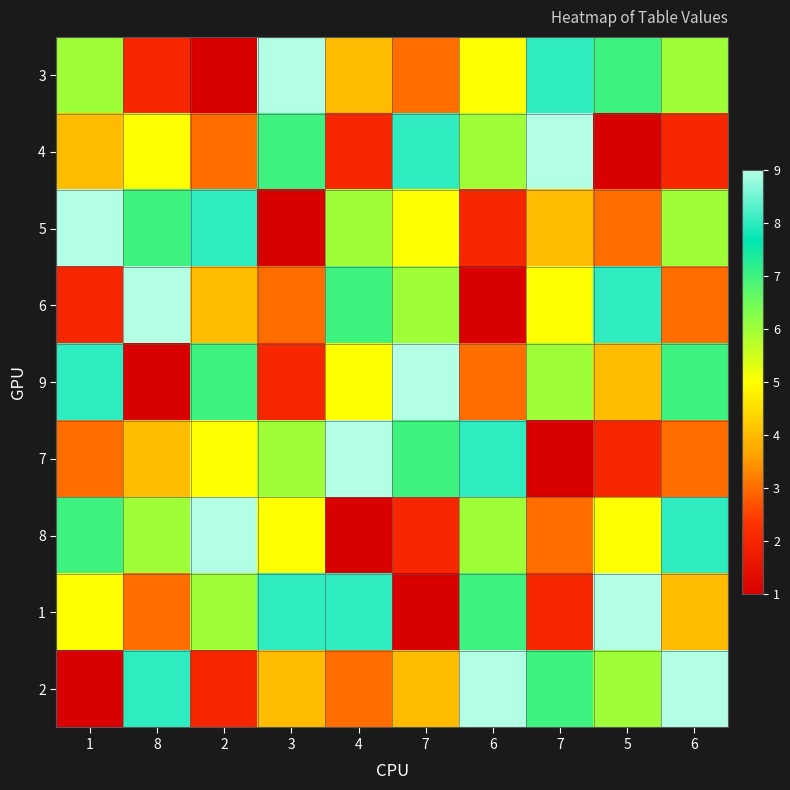

What is the greatest value displayed?

9